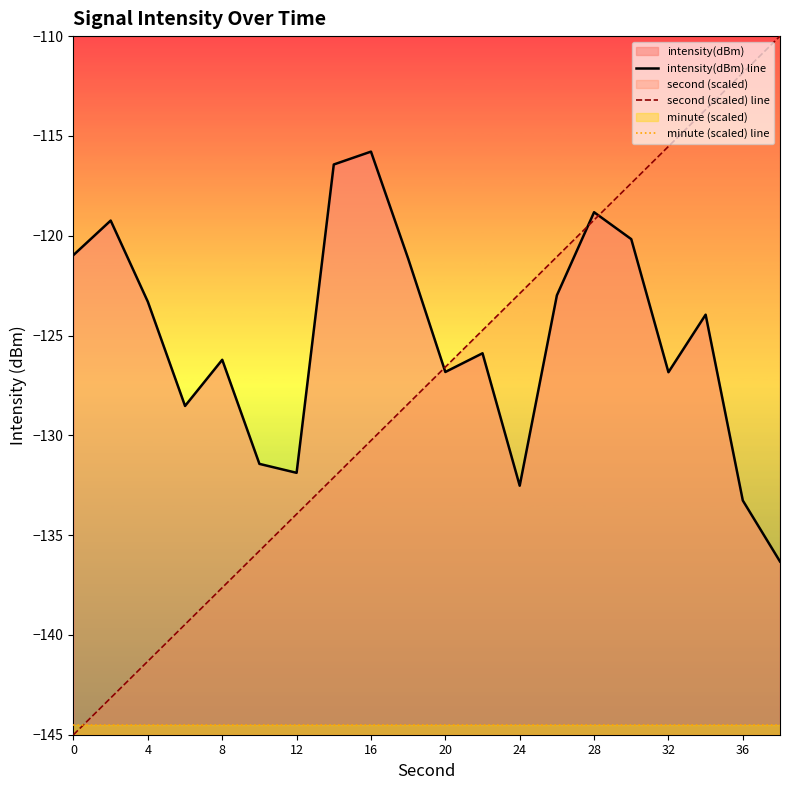

Which series has the largest range (max minus min)?

second (scaled) line